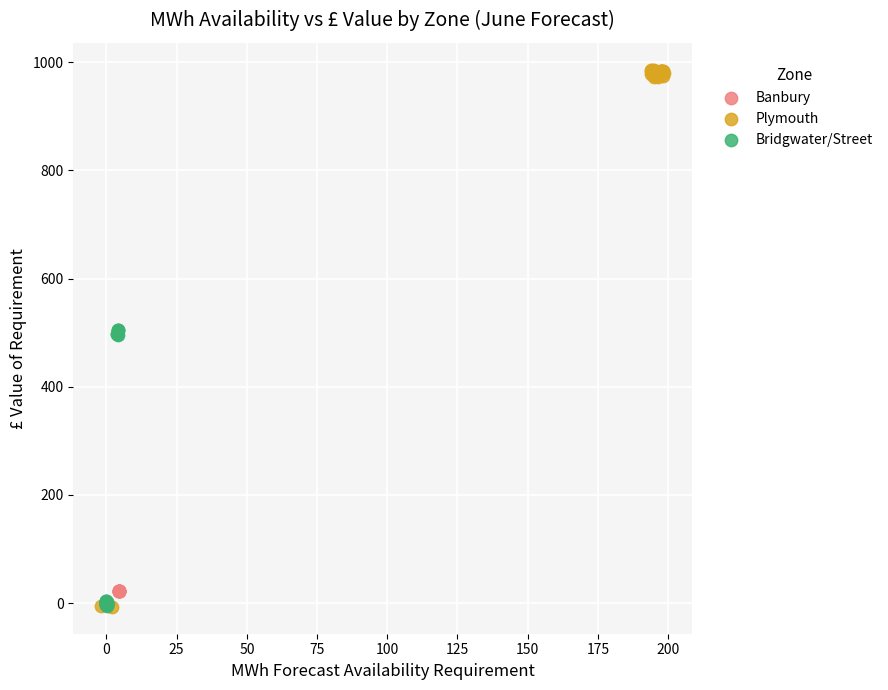

Which series contains the highest Y value?

Plymouth